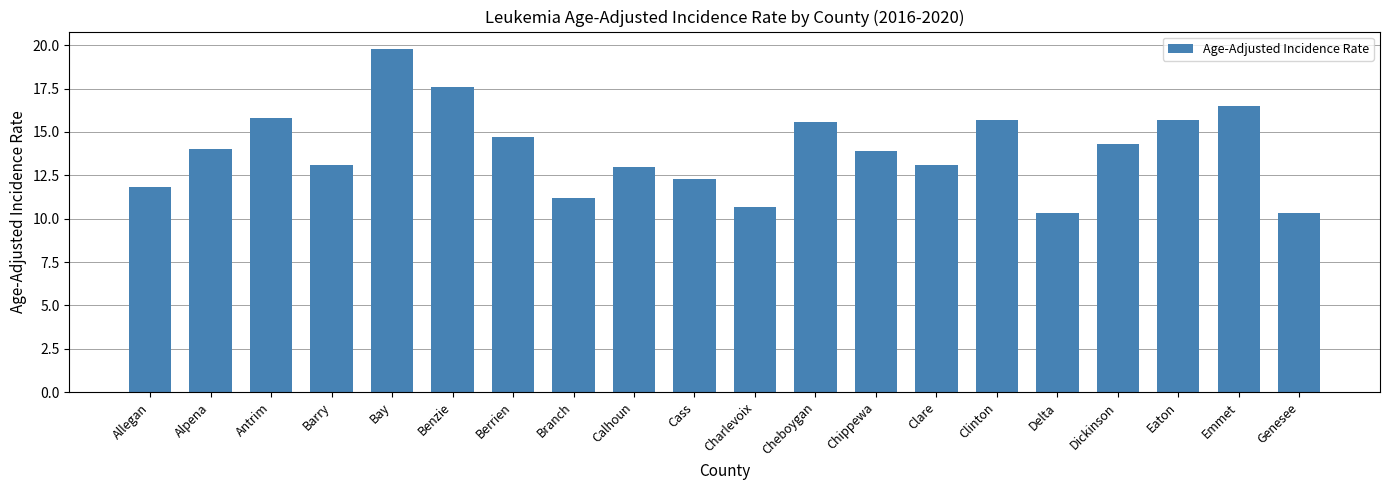

What is the maximum value shown in the chart?

19.8